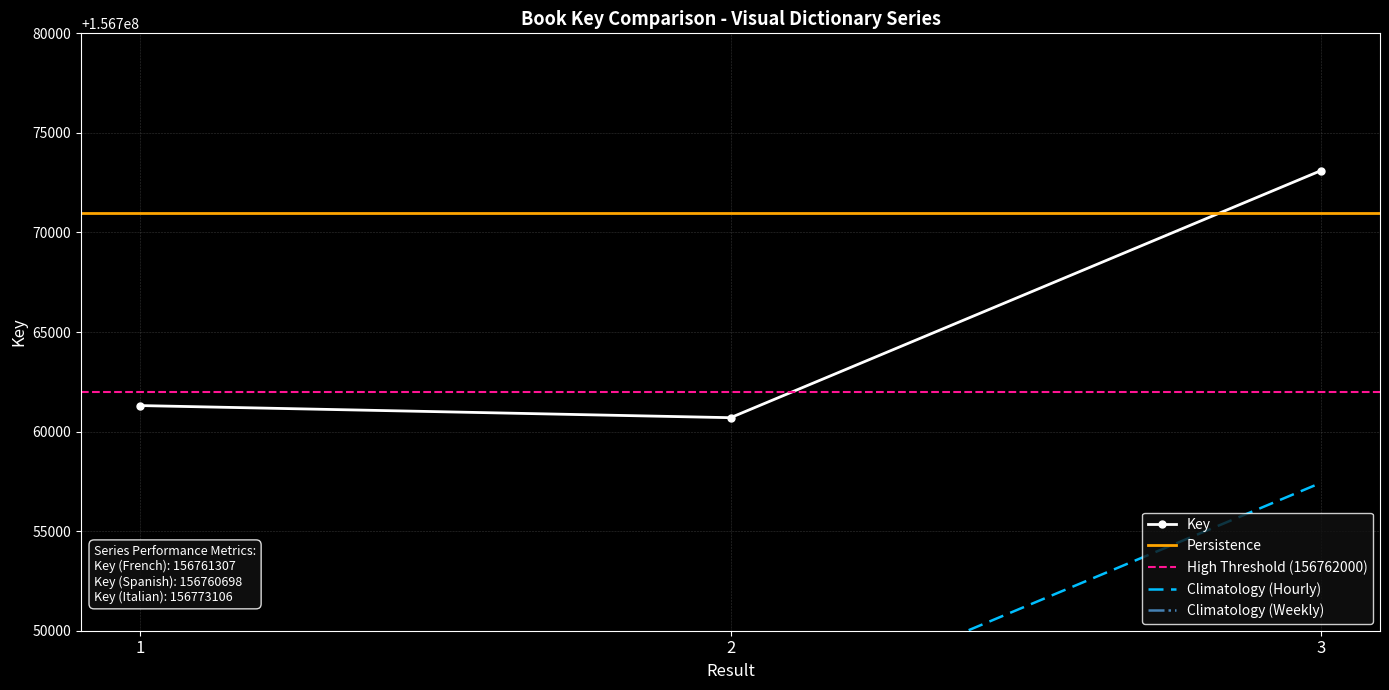

Reading left to right, transcribe all the data shown in this chart.

1=156761307	2=156760698	3=156773106